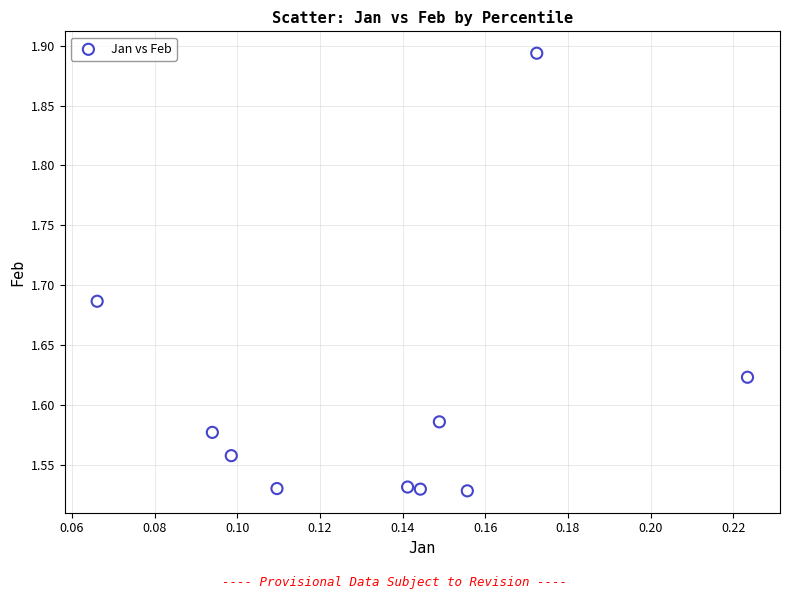

What is the range of Y values (max minus min)?

0.4